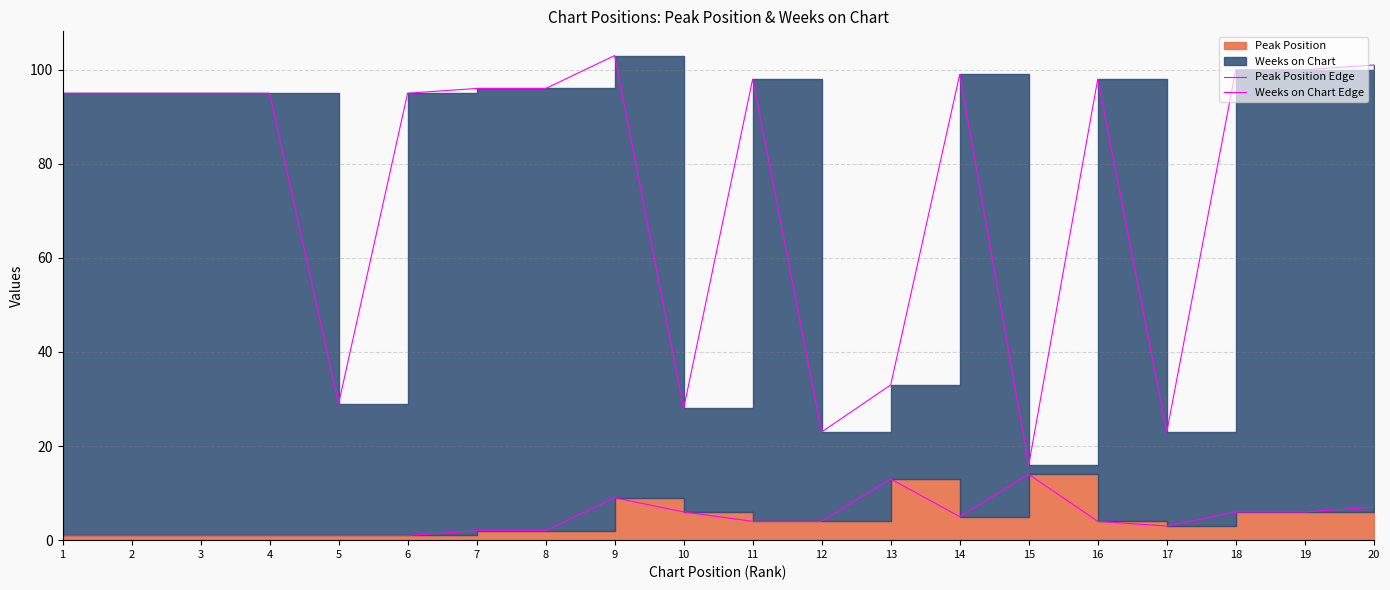

Rank the series by their maximum value, from lowest to highest.

Peak Position Edge, Weeks on Chart Edge